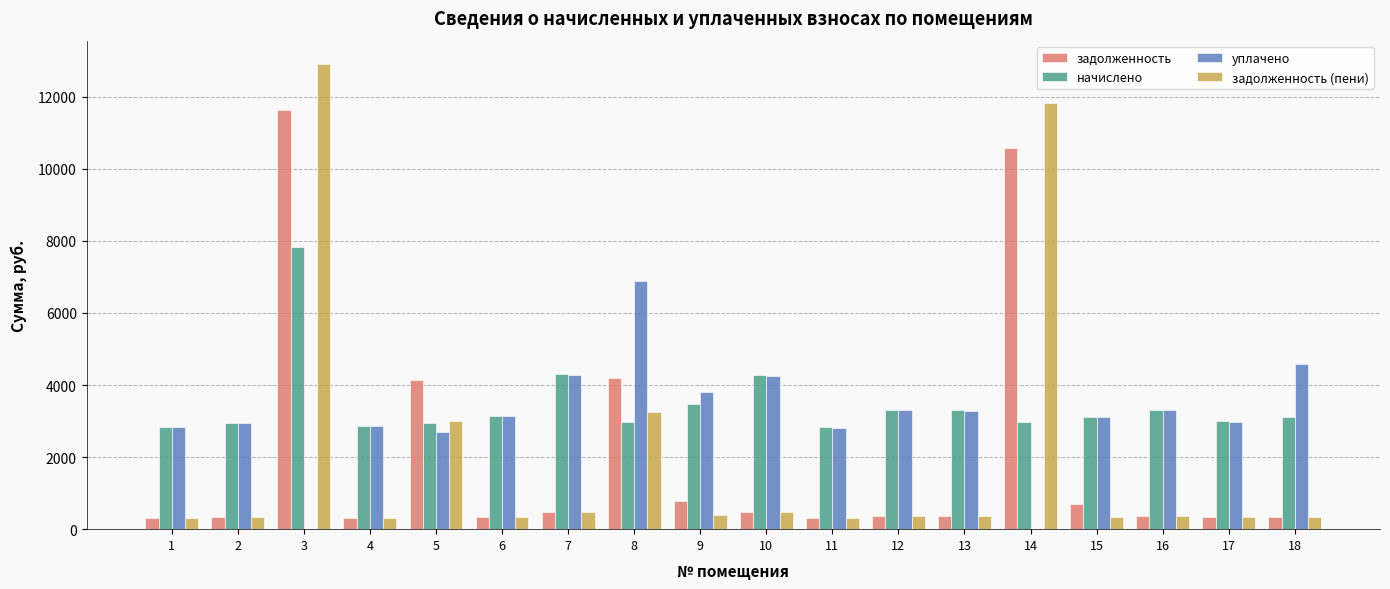

Which series changed the most between 5 and 13?

задолженность